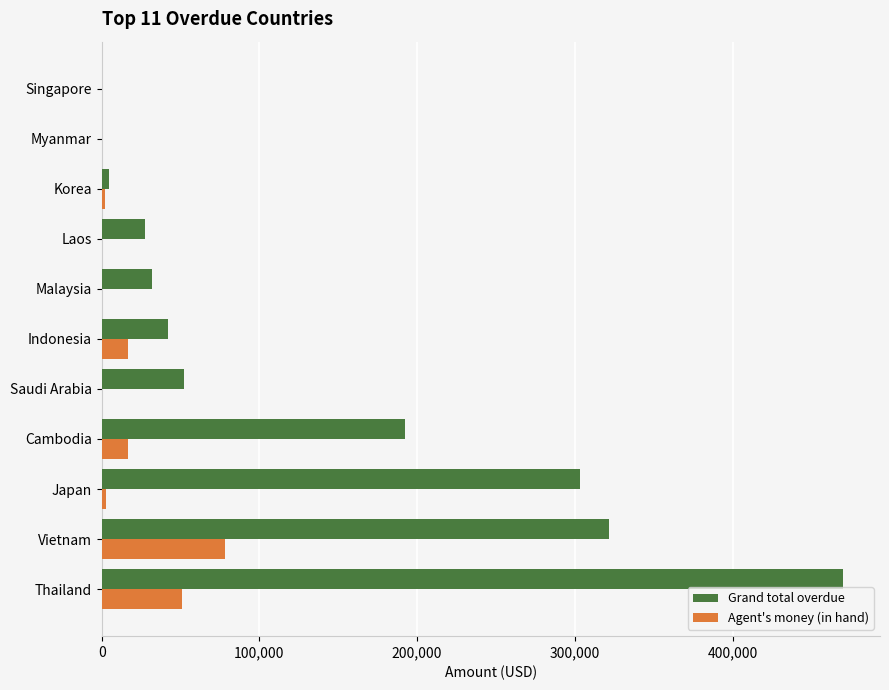

What is the sum of all Grand total overdue values?

1444712.2